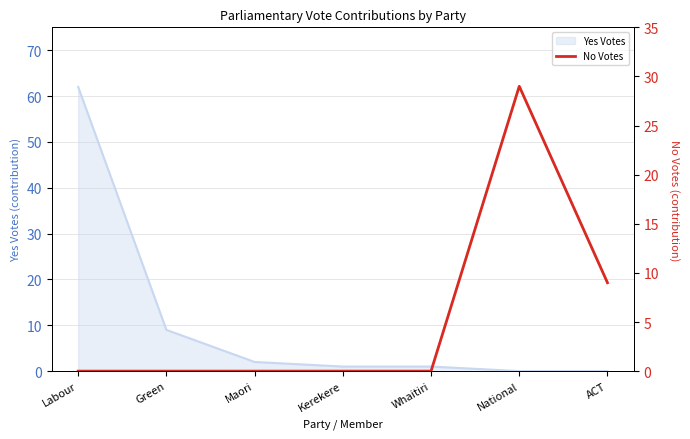

Count the values in the range 0 to 9.

6